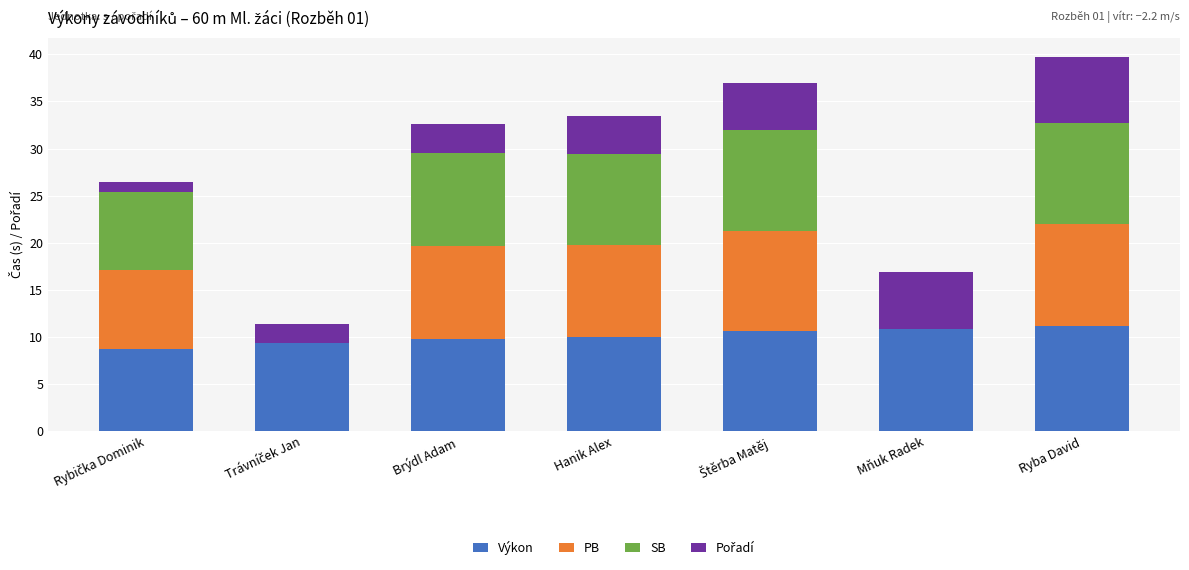

What is the total value across all series at Ryba David?

39.7